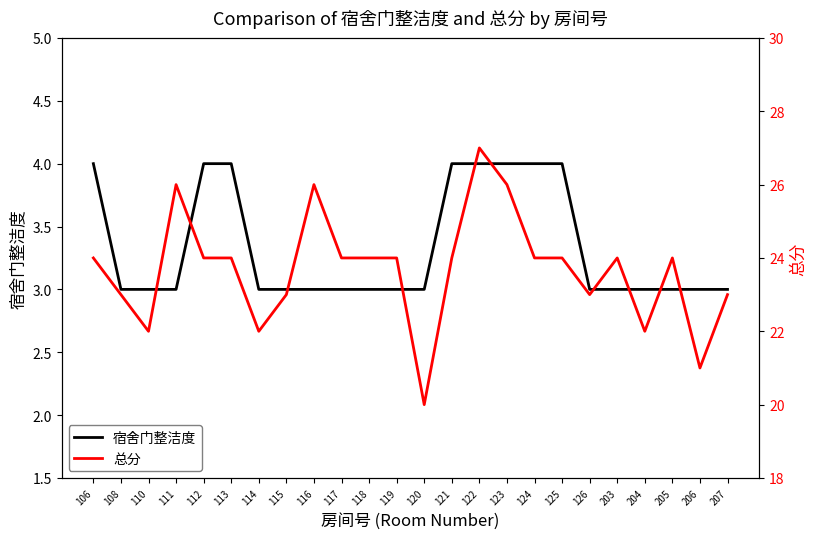

Rank the series by their average value, from lowest to highest.

宿舍门整洁度, 总分